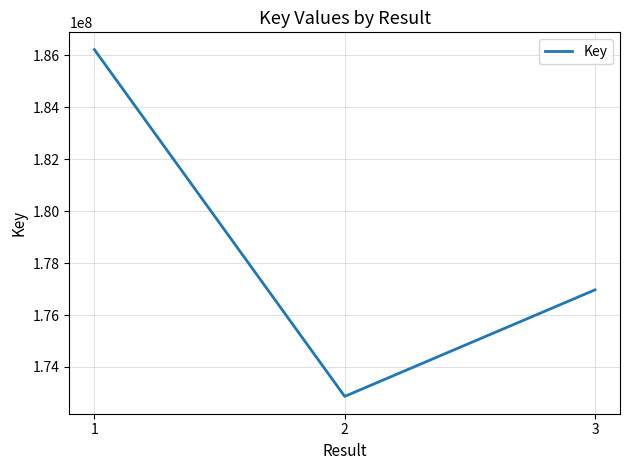

How many series are shown in this chart?

1